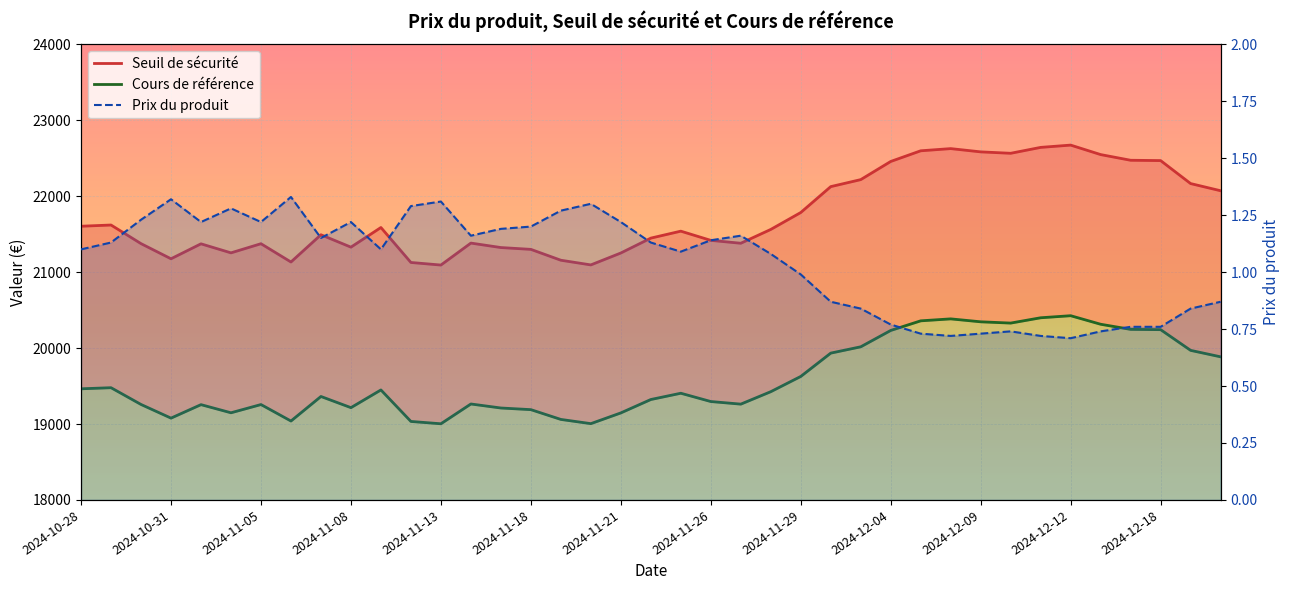

List the series in order of their peak value, highest first.

Seuil de sécurité, Cours de référence, Prix du produit